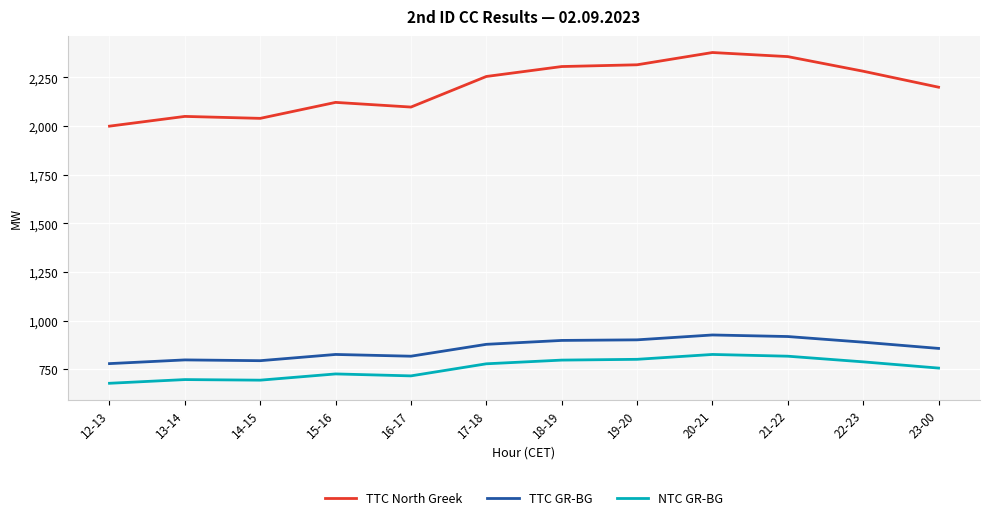

Which series changed the most between 19-20 and 23-00?

TTC North Greek